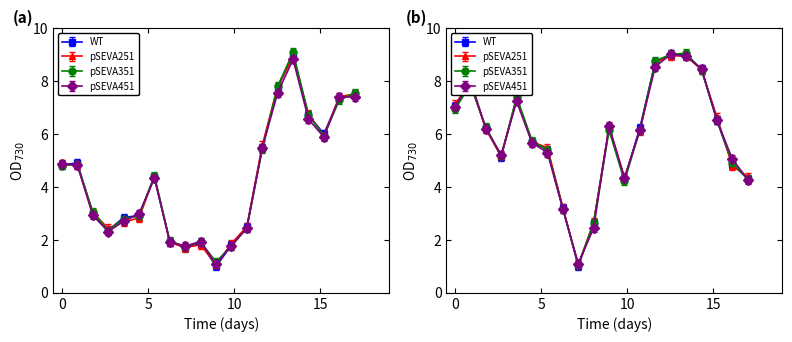

How many interior local valleys does the pressure series have?

4